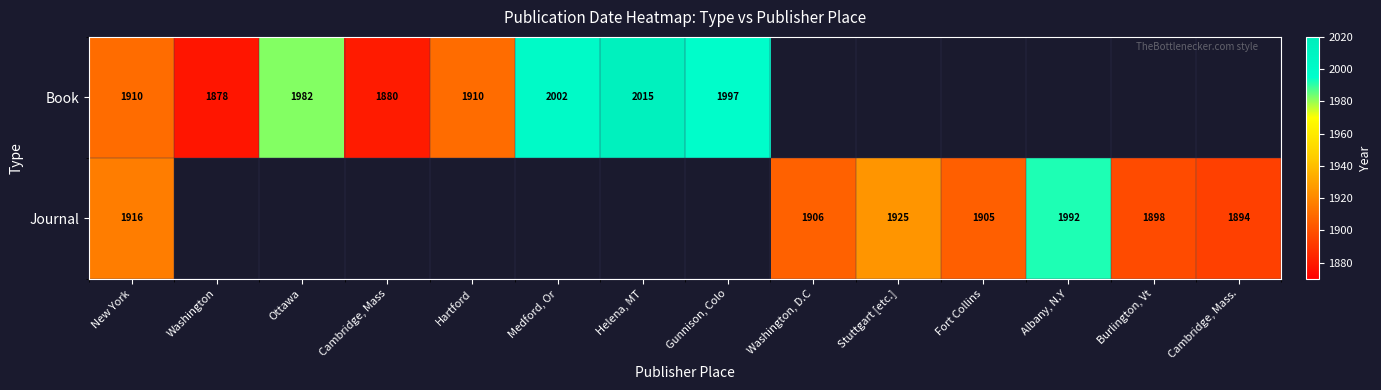

True or false: Book has a value of 1336 at Medford, Or.

False